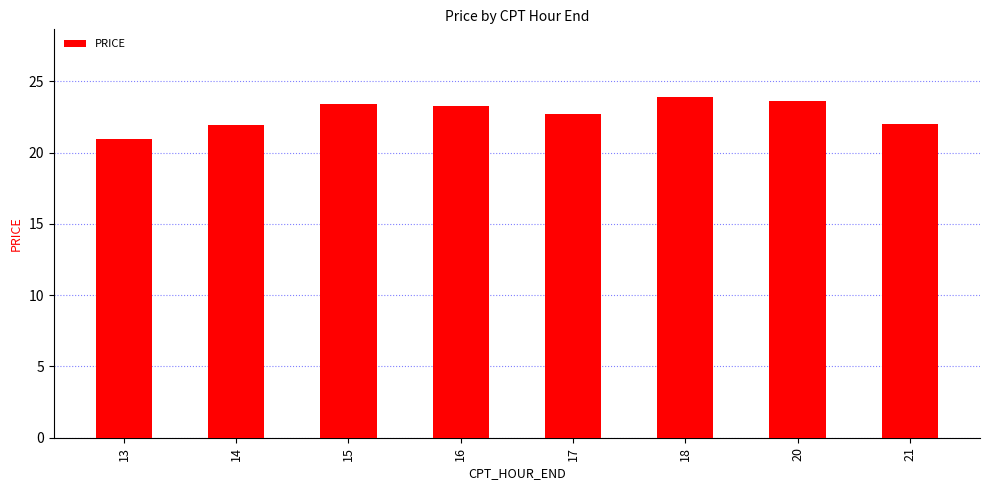

What is the value of the 7th bar from the left?

23.6